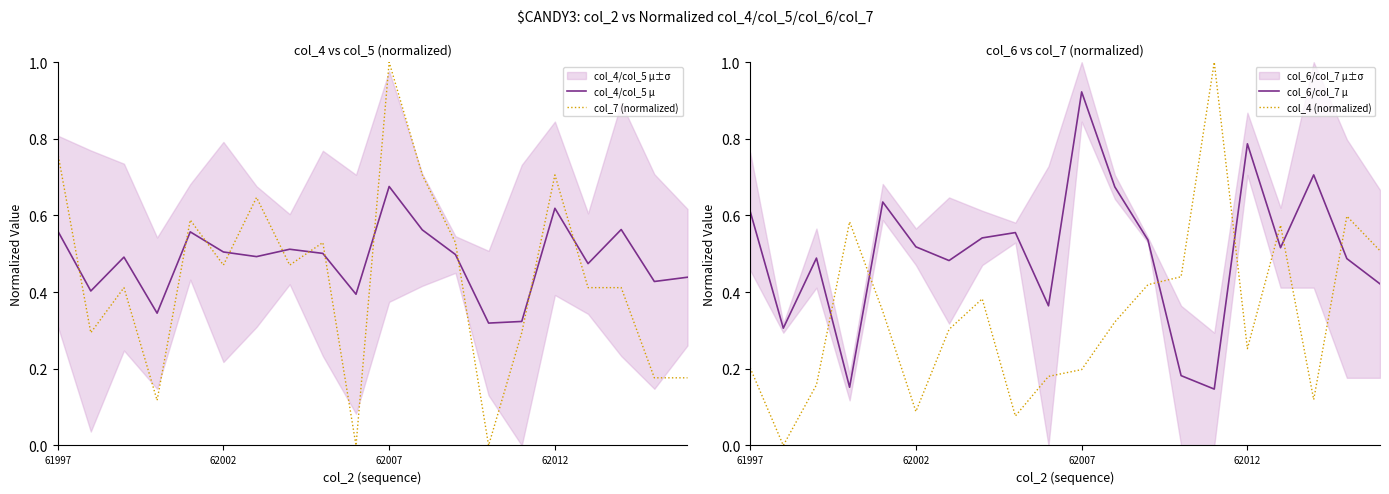

What is the highest value of the col_4 (normalized) series?

1.0